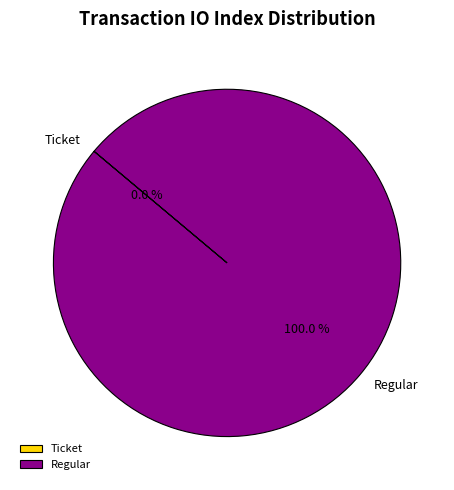

What is the largest slice in the pie chart?

Regular